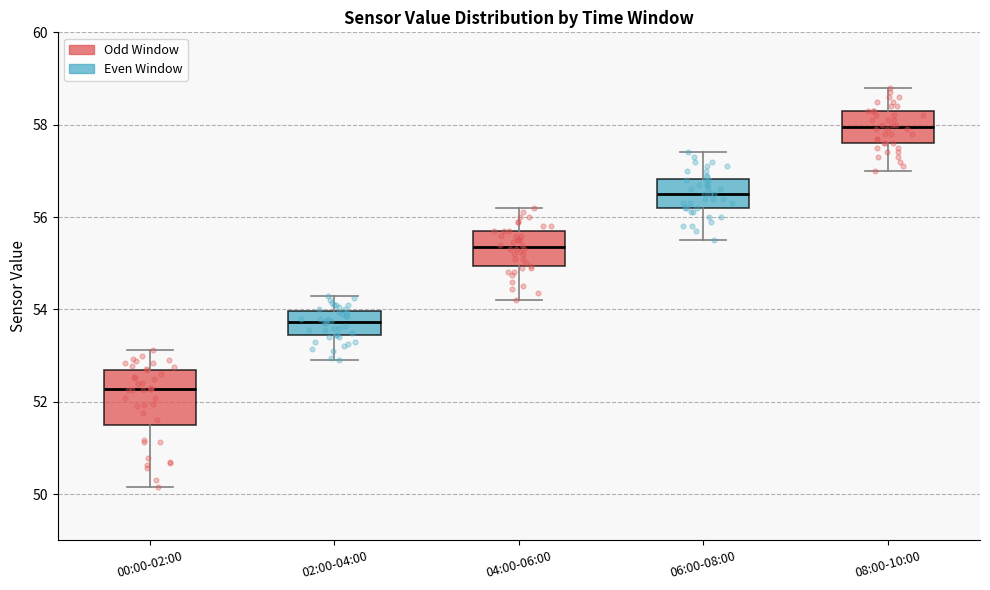

Comparing the boxes themselves (not the whiskers), which one is the tallest?

00:00-02:00